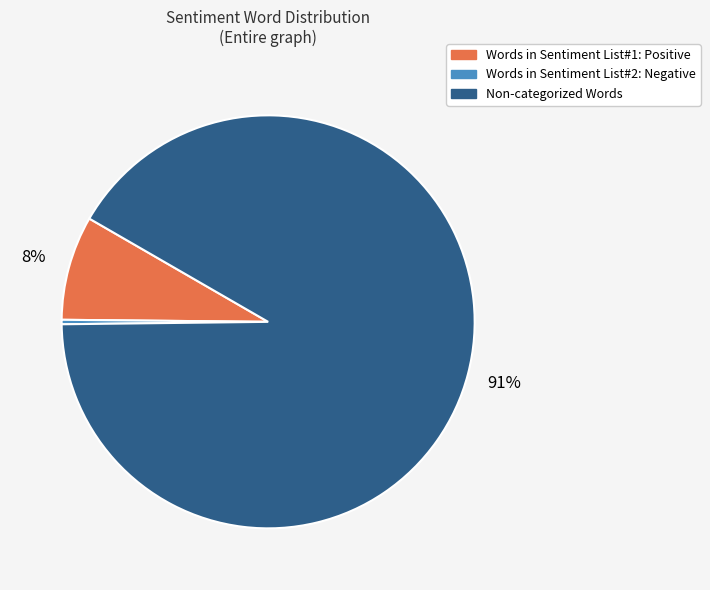

Does any single category account for the majority?

Yes